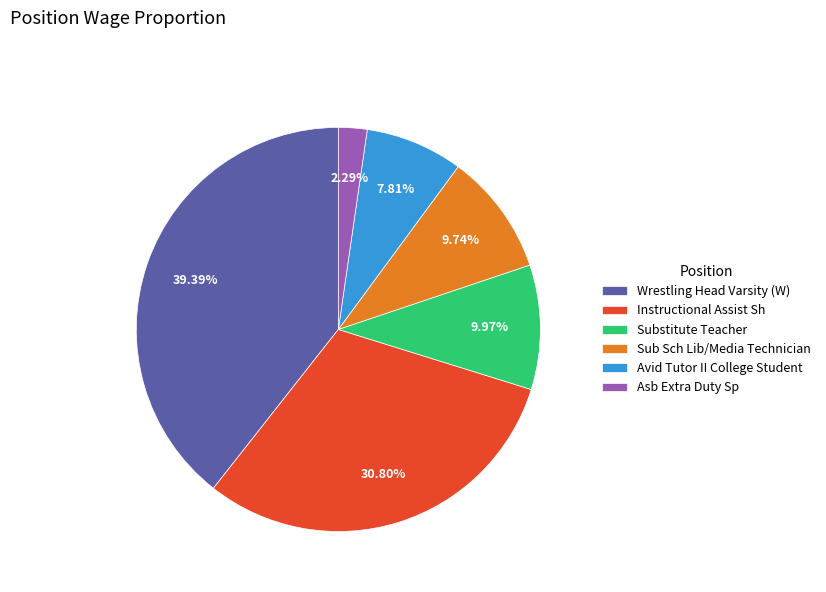

Which slice is the smallest?

Asb Extra Duty Sp